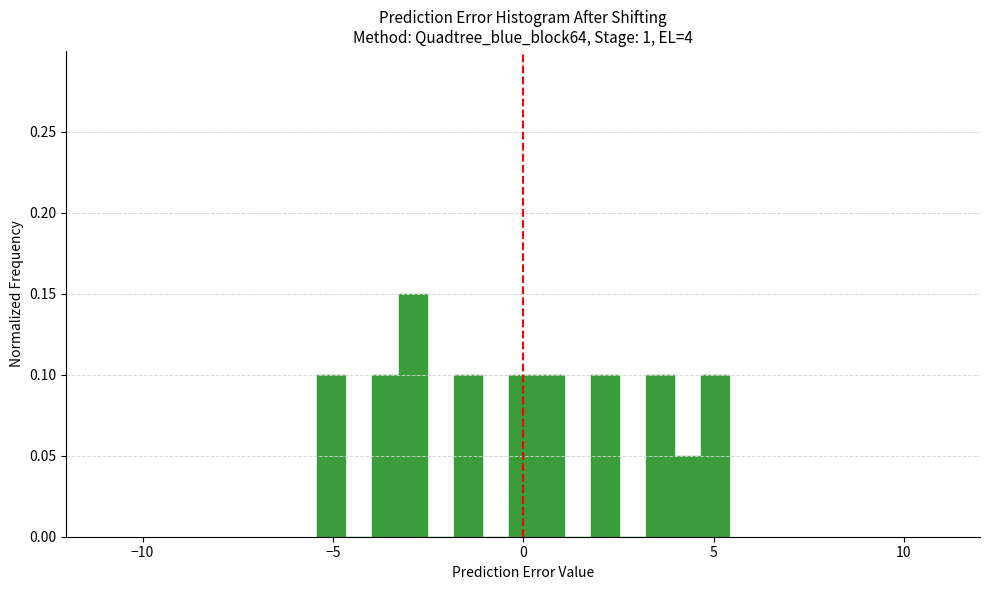

Around what value on the x-axis is the tallest bar? Give the approximate position of its centre, as read against the axis.

-3.0